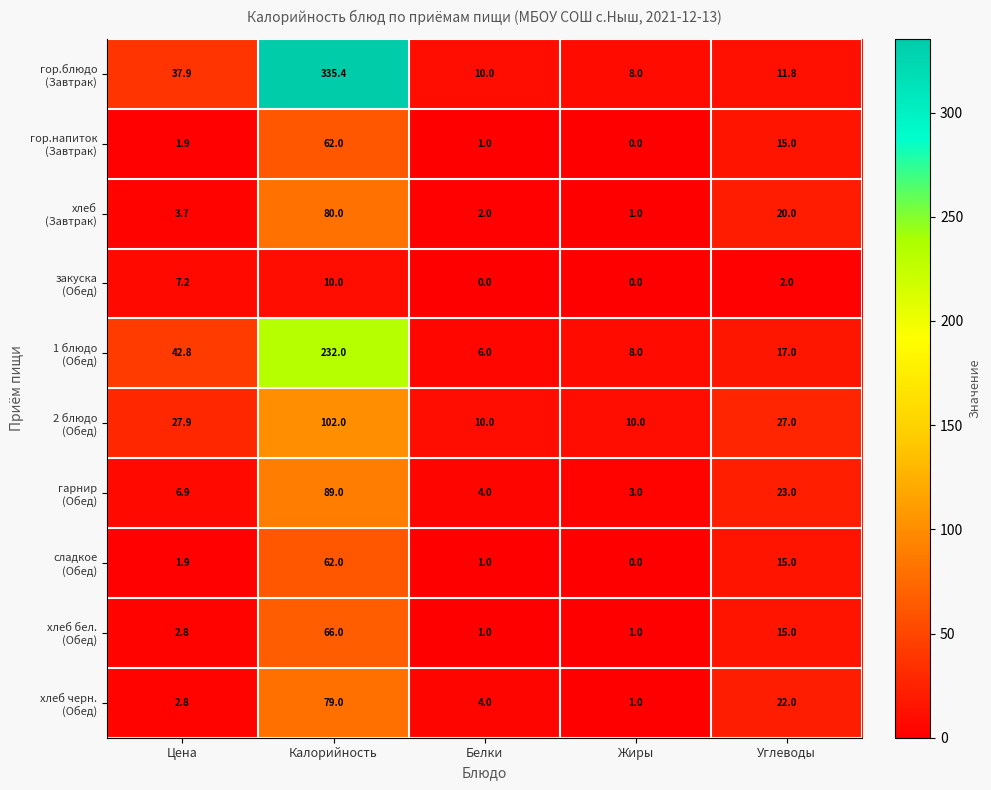

At how many categories does at least one series exceed 6?

5